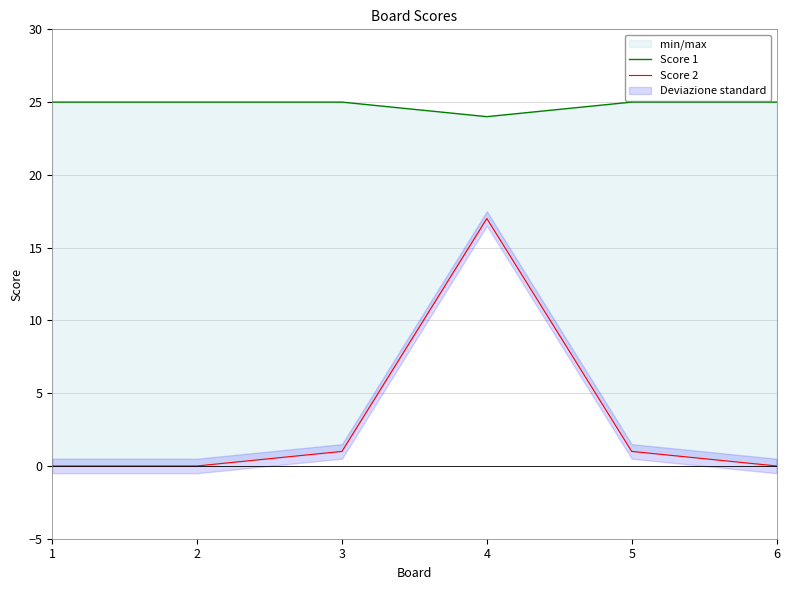

True or false: Score 2 and Score 1 cross at least once.

False